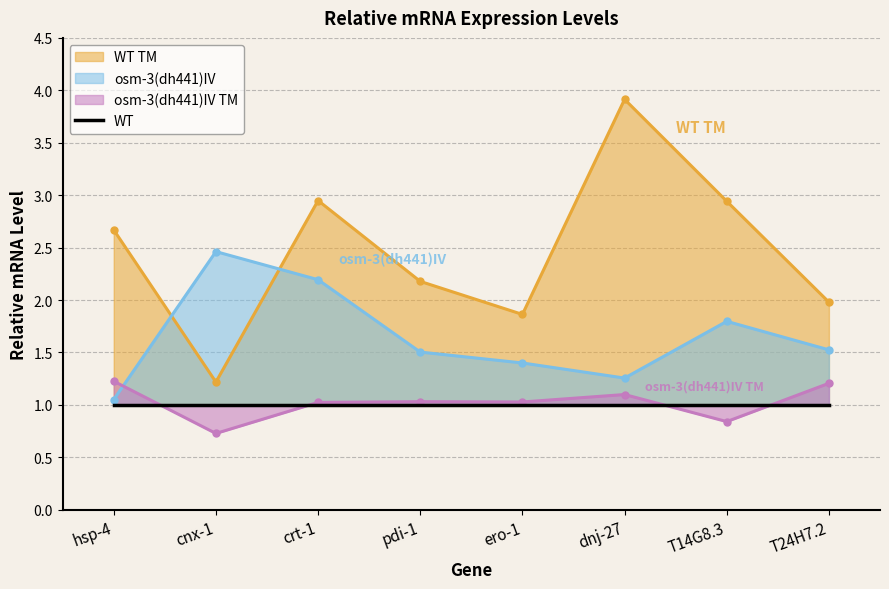

How many interior local peaks does the osm-3(dh441)IV series have?

2